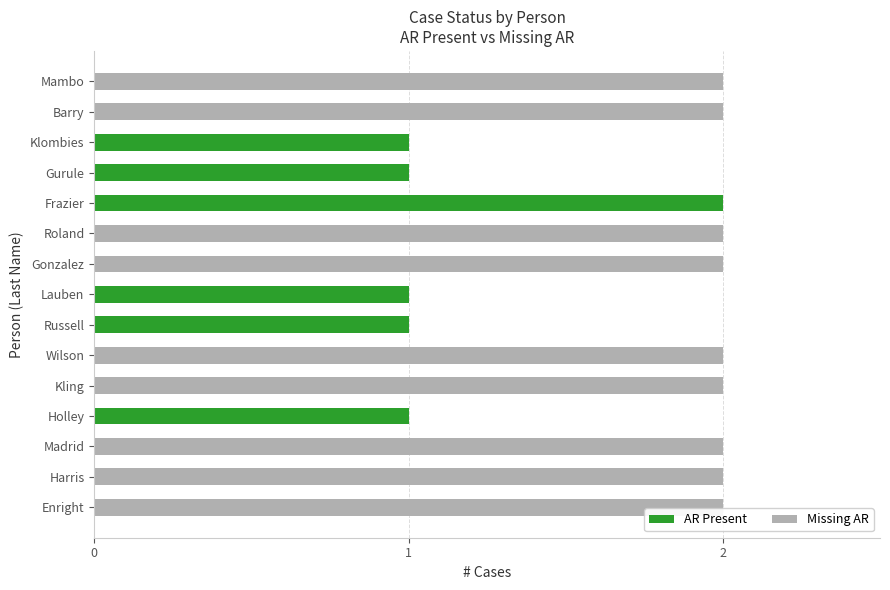

Count the number of categories in the chart.

15